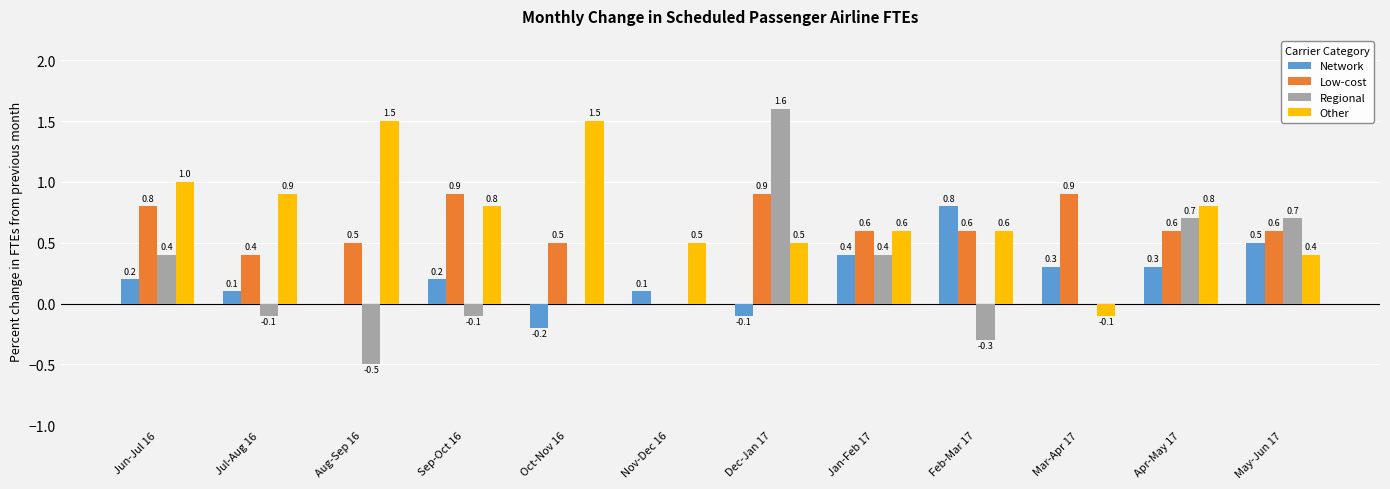

Reading left to right, list all the values displayed in this chart.

Network: Jun-Jul 16=0.2	Jul-Aug 16=0.1	Aug-Sep 16=0.0	Sep-Oct 16=0.2	Oct-Nov 16=-0.2	Nov-Dec 16=0.1	Dec-Jan 17=-0.1	Jan-Feb 17=0.4	Feb-Mar 17=0.8	Mar-Apr 17=0.3	Apr-May 17=0.3	May-Jun 17=0.5
Low-cost: Jun-Jul 16=0.8	Jul-Aug 16=0.4	Aug-Sep 16=0.5	Sep-Oct 16=0.9	Oct-Nov 16=0.5	Nov-Dec 16=0.0	Dec-Jan 17=0.9	Jan-Feb 17=0.6	Feb-Mar 17=0.6	Mar-Apr 17=0.9	Apr-May 17=0.6	May-Jun 17=0.6
Regional: Jun-Jul 16=0.4	Jul-Aug 16=-0.1	Aug-Sep 16=-0.5	Sep-Oct 16=-0.1	Oct-Nov 16=0.0	Nov-Dec 16=0.0	Dec-Jan 17=1.6	Jan-Feb 17=0.4	Feb-Mar 17=-0.3	Mar-Apr 17=0.0	Apr-May 17=0.7	May-Jun 17=0.7
Other: Jun-Jul 16=1.0	Jul-Aug 16=0.9	Aug-Sep 16=1.5	Sep-Oct 16=0.8	Oct-Nov 16=1.5	Nov-Dec 16=0.5	Dec-Jan 17=0.5	Jan-Feb 17=0.6	Feb-Mar 17=0.6	Mar-Apr 17=-0.1	Apr-May 17=0.8	May-Jun 17=0.4